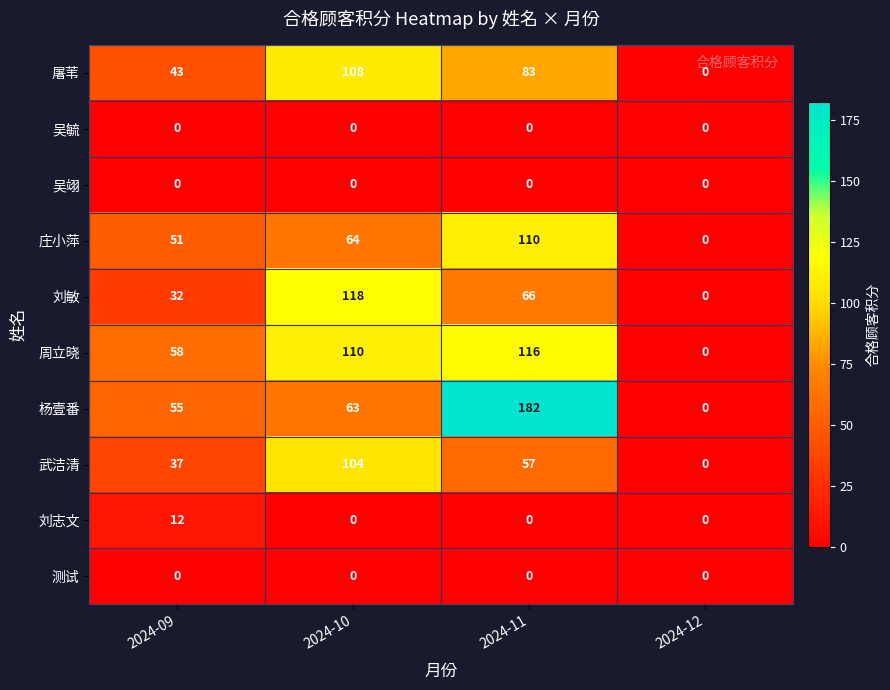

How many categories are shown in the chart?

4